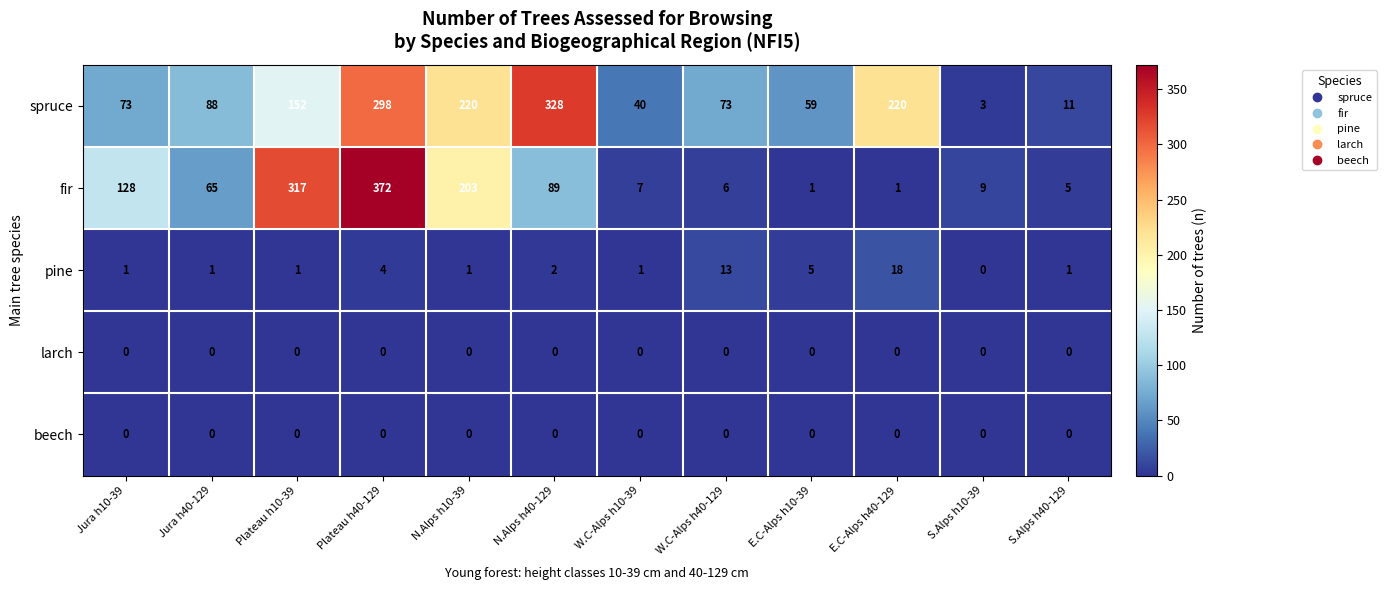

Which series has the largest total across all categories?

spruce